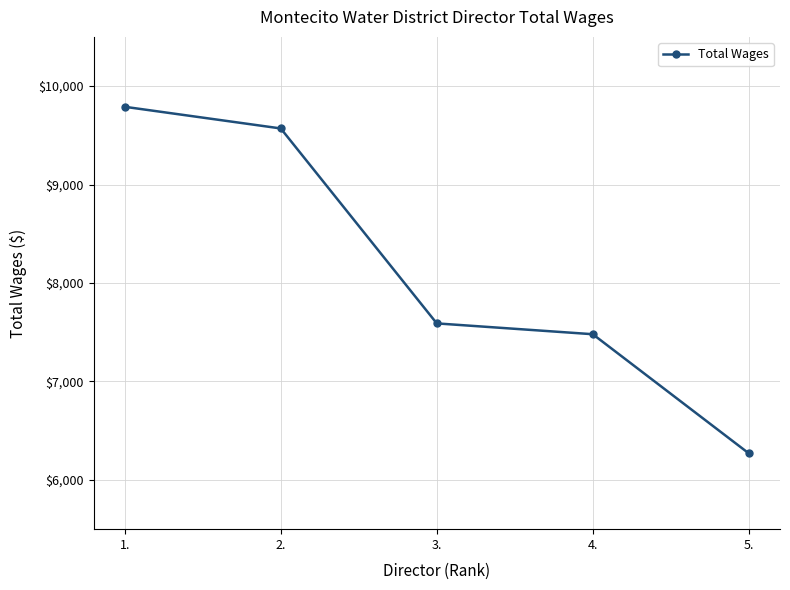

At which category does the chart reach its peak across all series?

1.